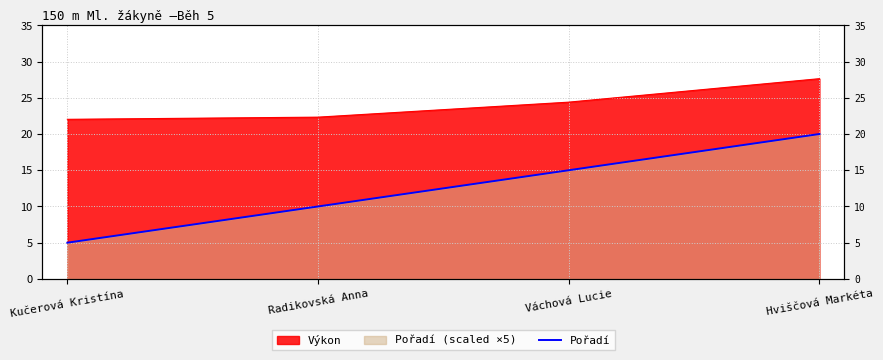

How many data points does each series have?

4